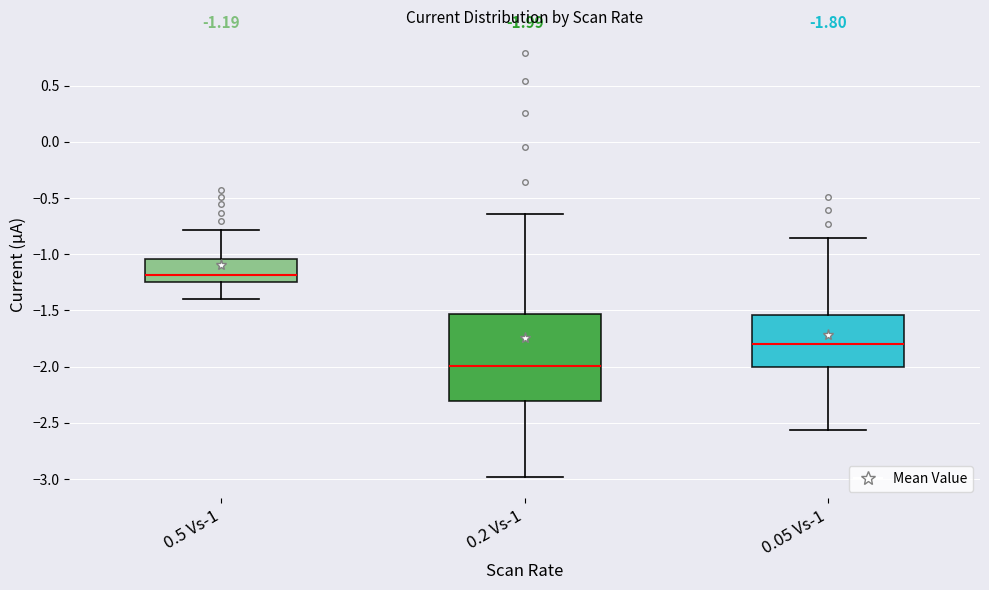

Which box's median line is the lowest?

0.2 Vs-1